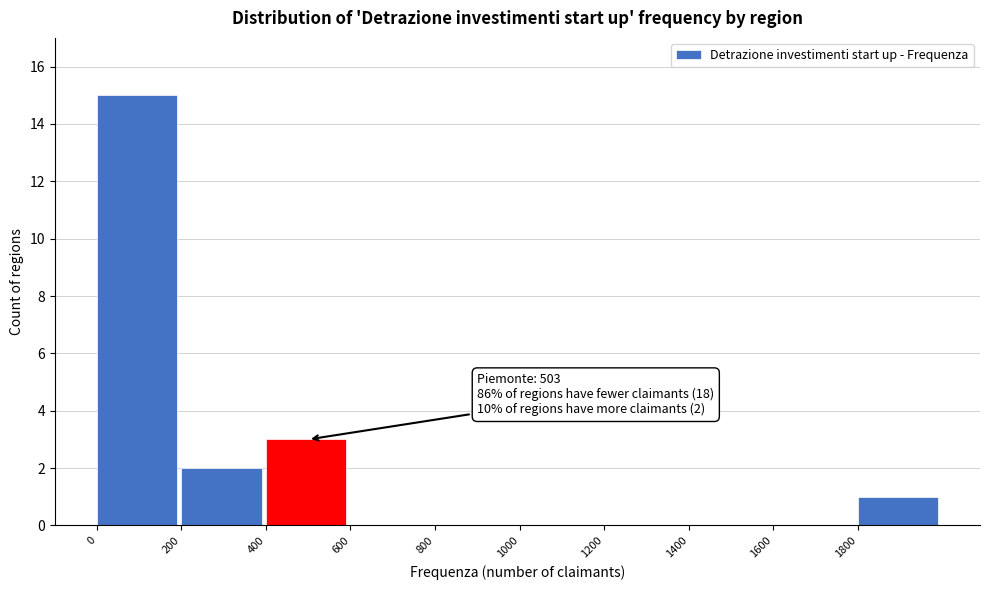

Over which range of the x-axis is the bar tallest?

0 to 200